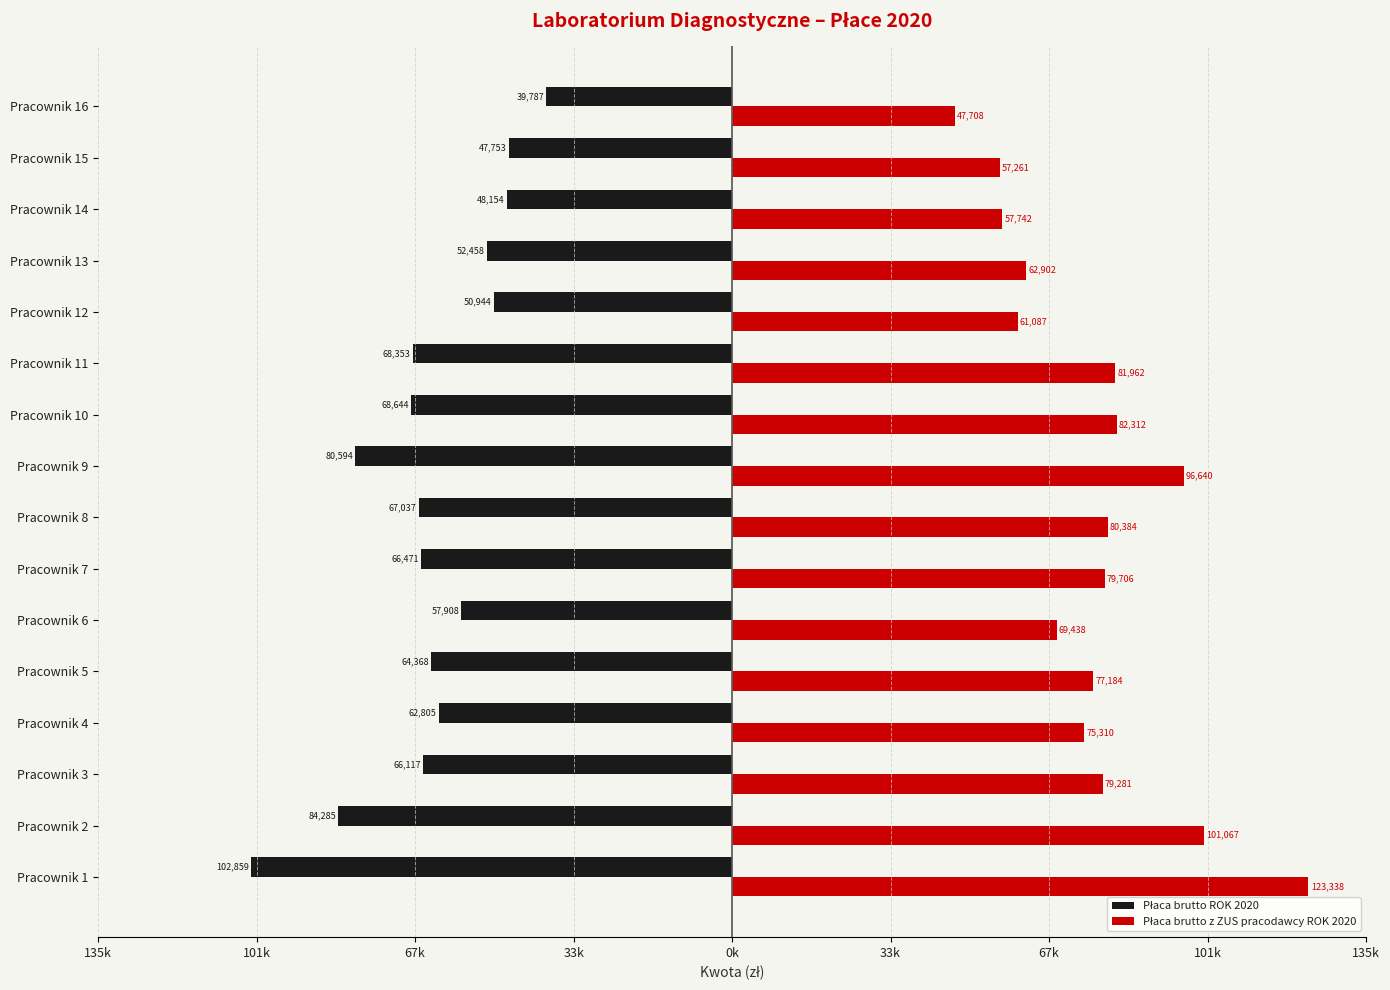

What is the greatest value displayed?

123338.4